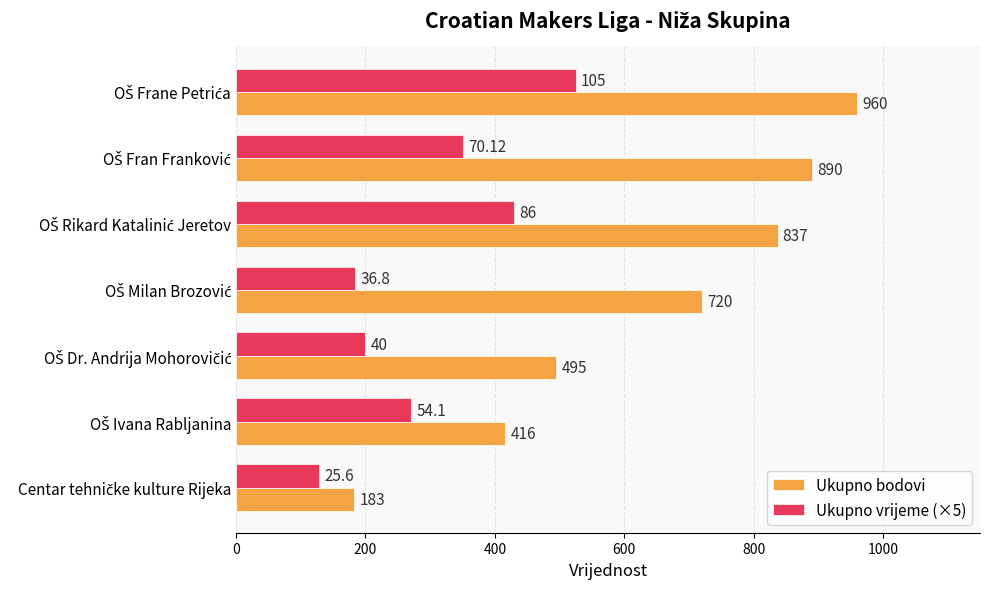

What are all the series names shown in the legend?

Ukupno bodovi, Ukupno vrijeme (×5)